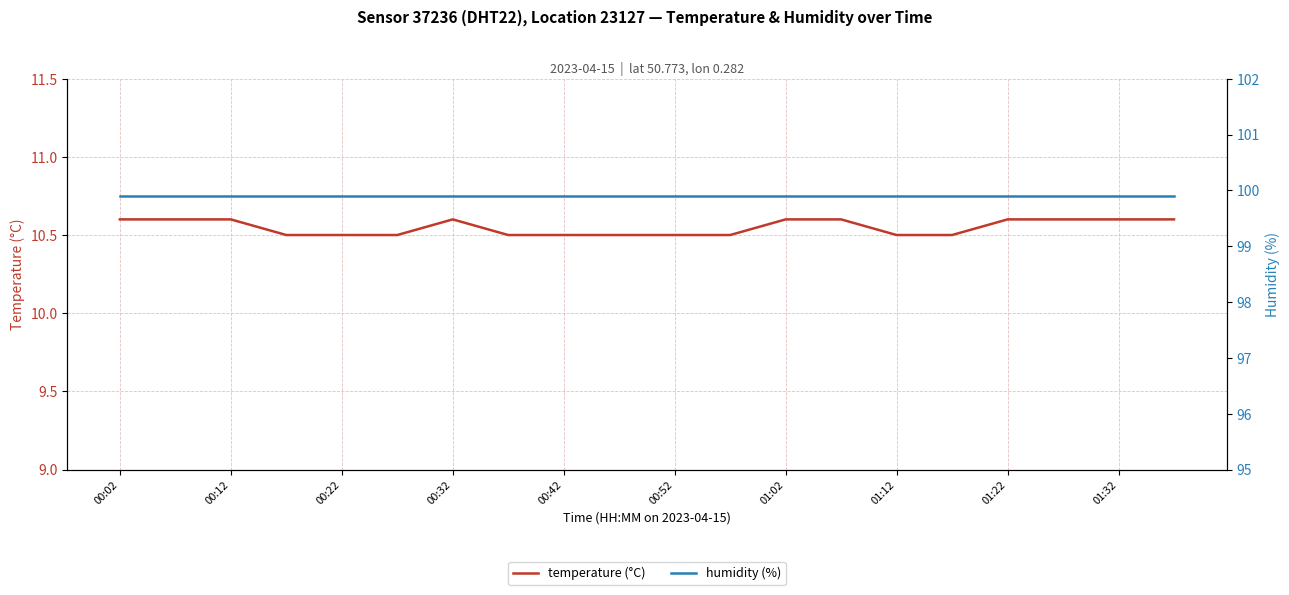

At which category is the sum across all series the highest?

00:02